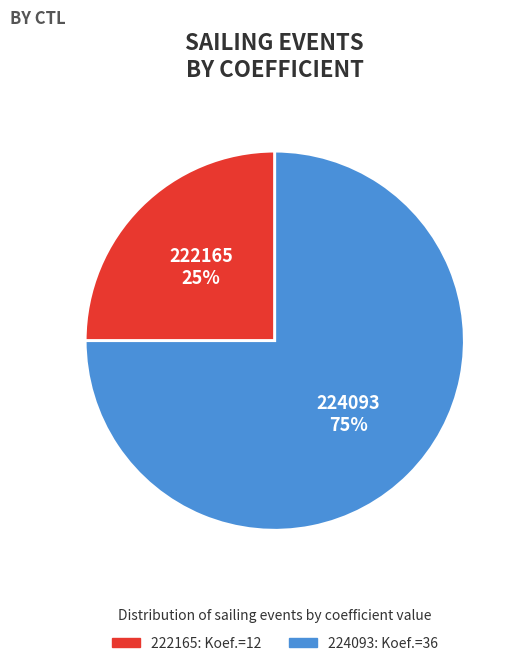

To the nearest percent, what portion does 224093 represent?

75%